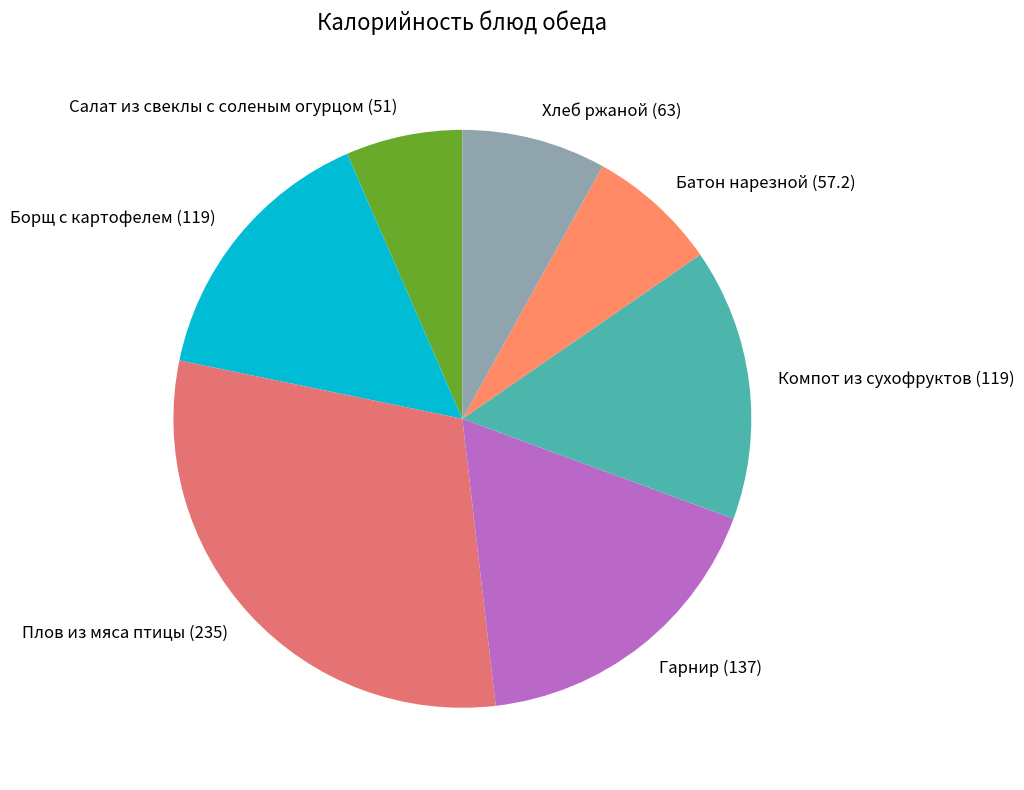

Is the sum of Хлеб ржаной (63) and Салат из свеклы с соленым огурцом (51) greater than half?

No